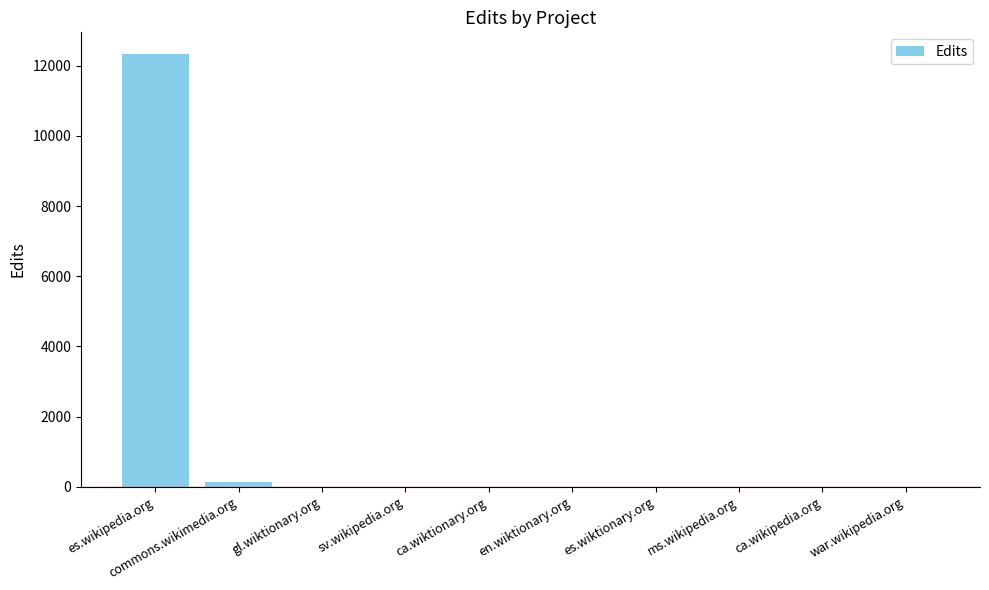

What is the sum of all values?

12495